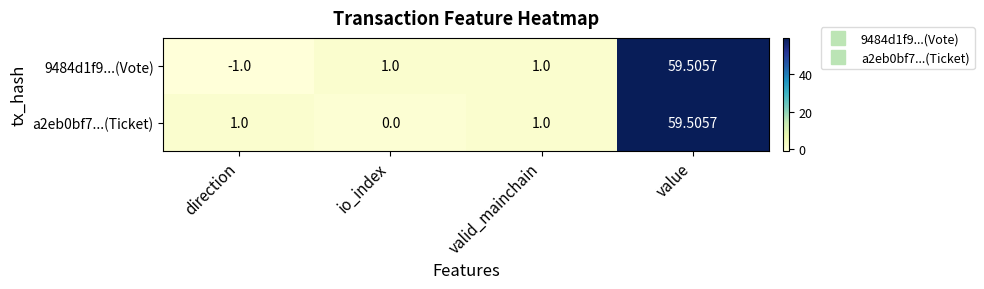

At which label does 9484d1f9...(Vote) reach its minimum?

direction